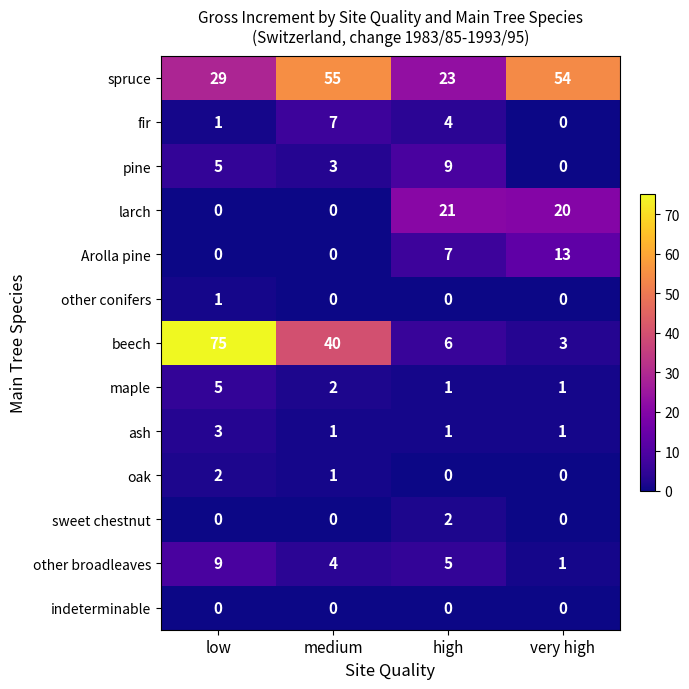

What is the total value across all series at very high?

93